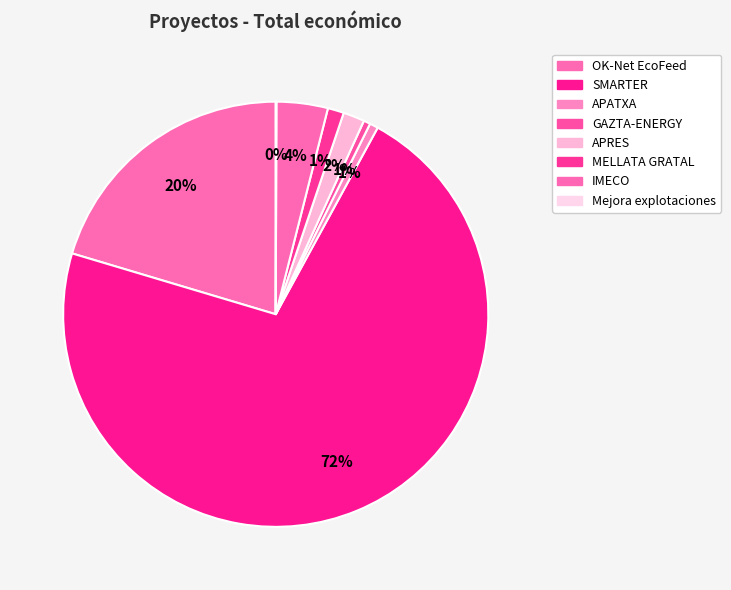

How many segments does this pie chart have?

8